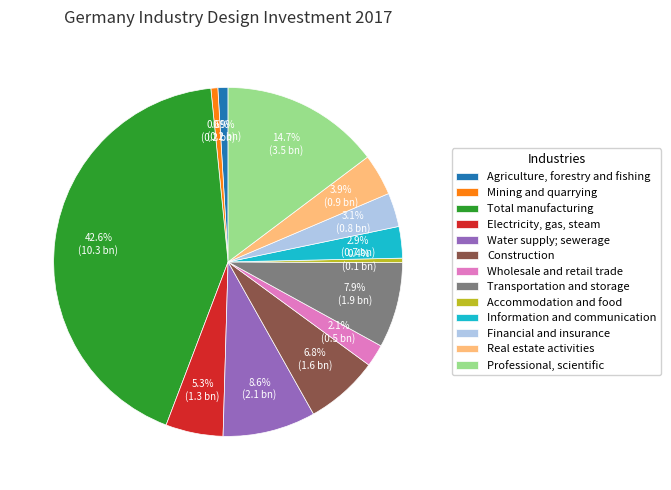

Which slice is the largest?

Total manufacturing